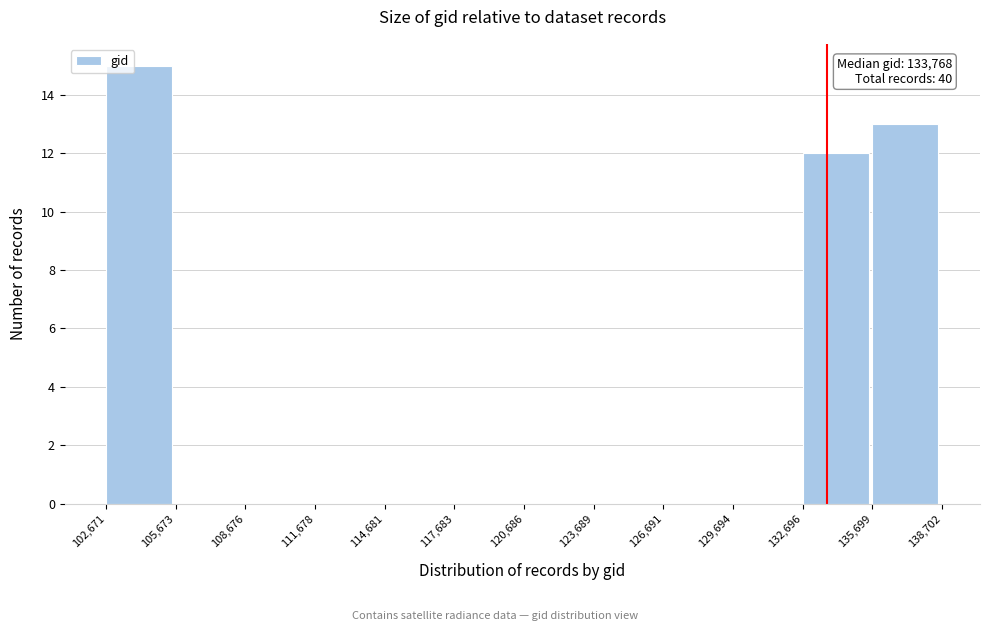

Over which range of the x-axis is the bar tallest?

102,671 to 105,673